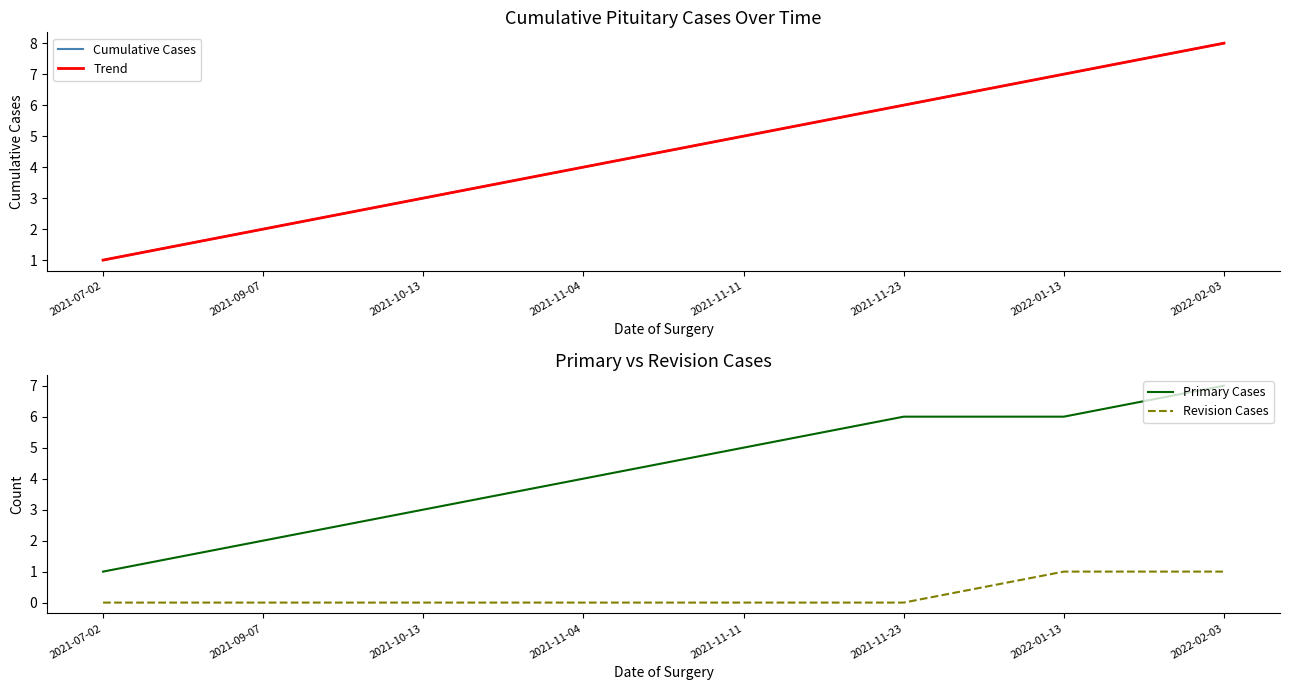

True or false: Revision Cases has more than 1 interior local peaks.

False